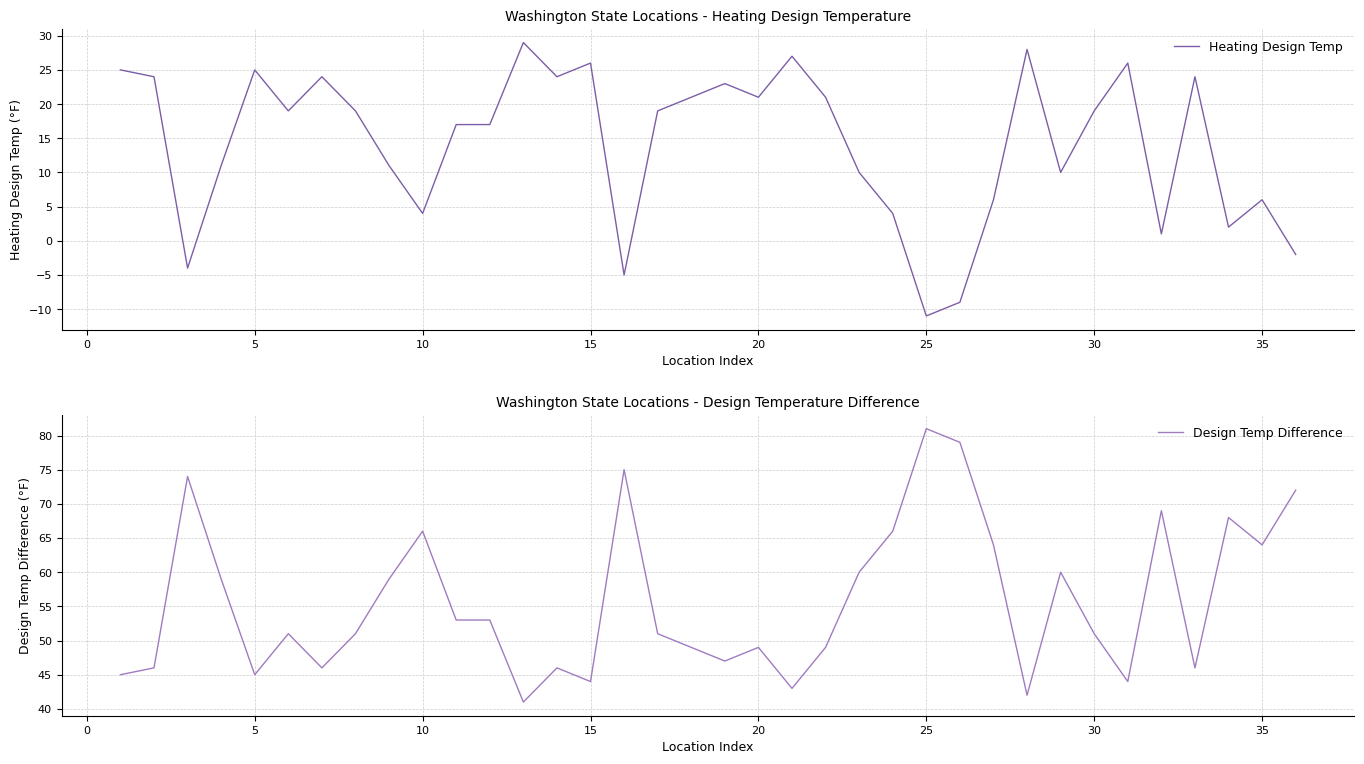

What is the minimum value for Heating Design Temp?

-11